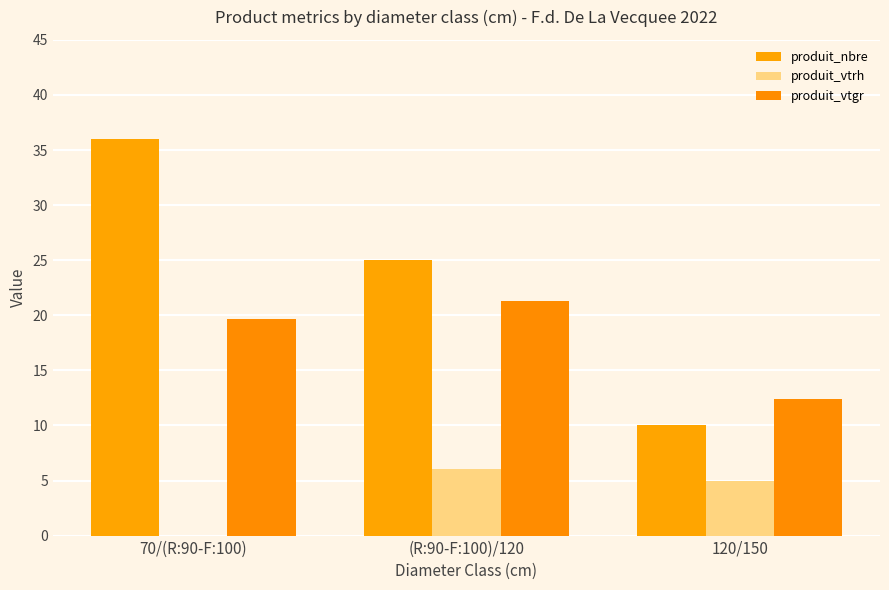

Count the number of data series in this chart.

3